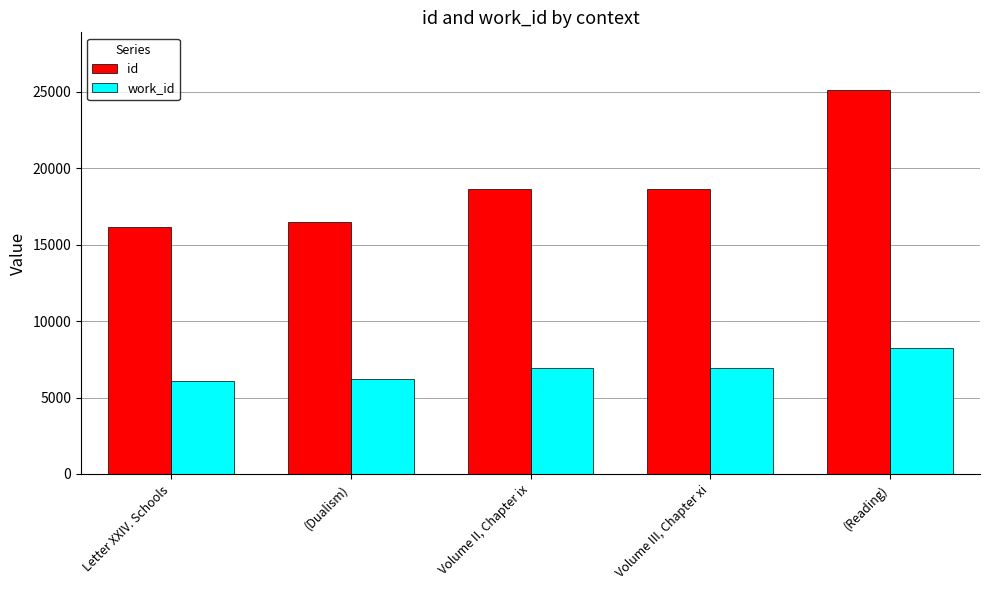

True or false: work_id has a value of 4792 at (Reading).

False